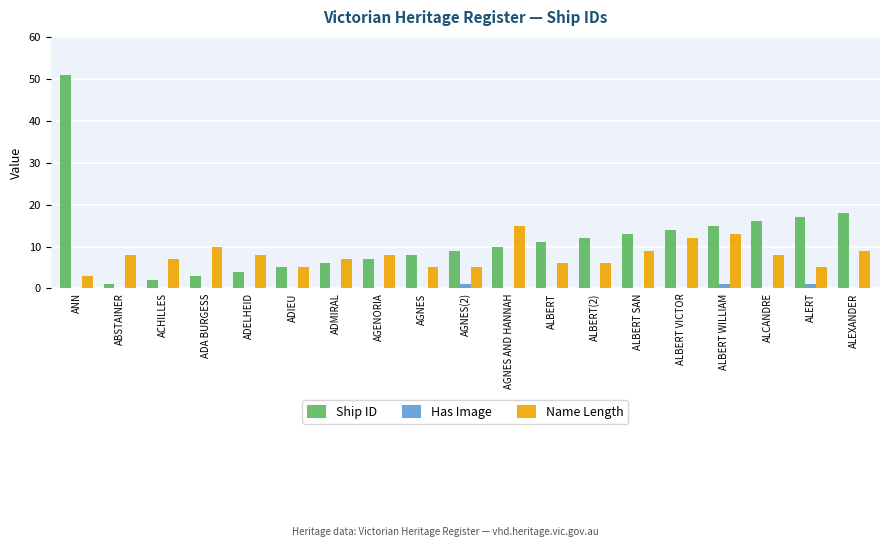

Is the value of Ship ID at ANN greater than the value of Name Length at ABSTAINER?

Yes